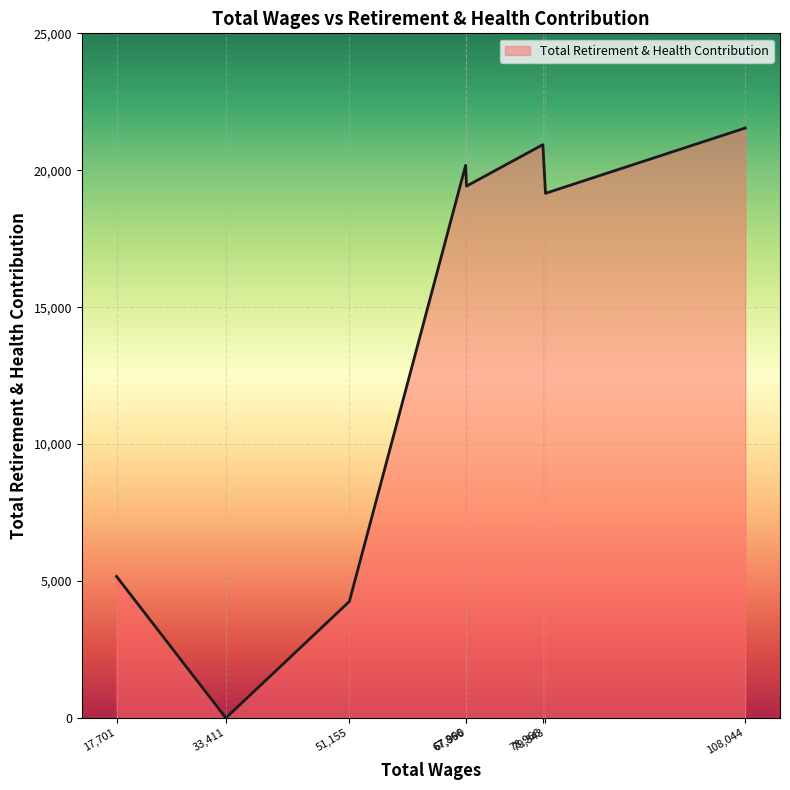

How many interior local peaks (higher than both neighbors) does the data have?

2